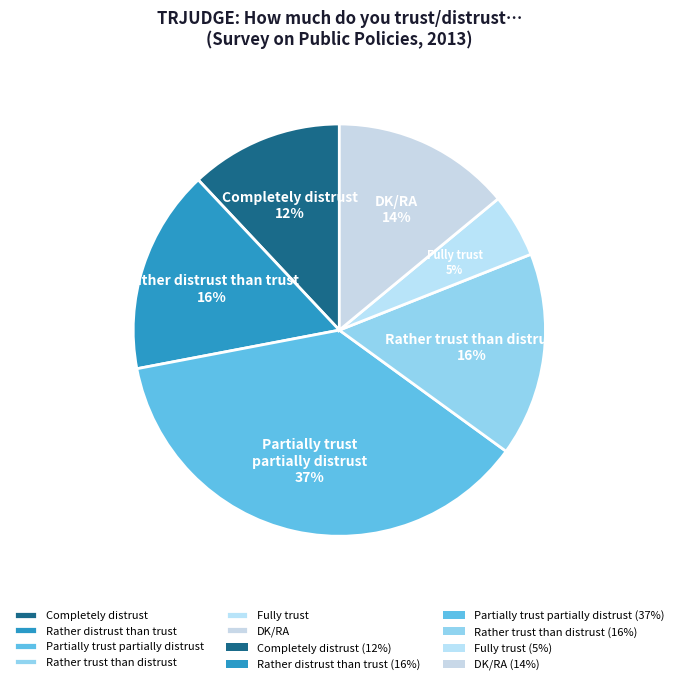

Do Fully trust and Rather trust than distrust together represent more than half of the pie?

No